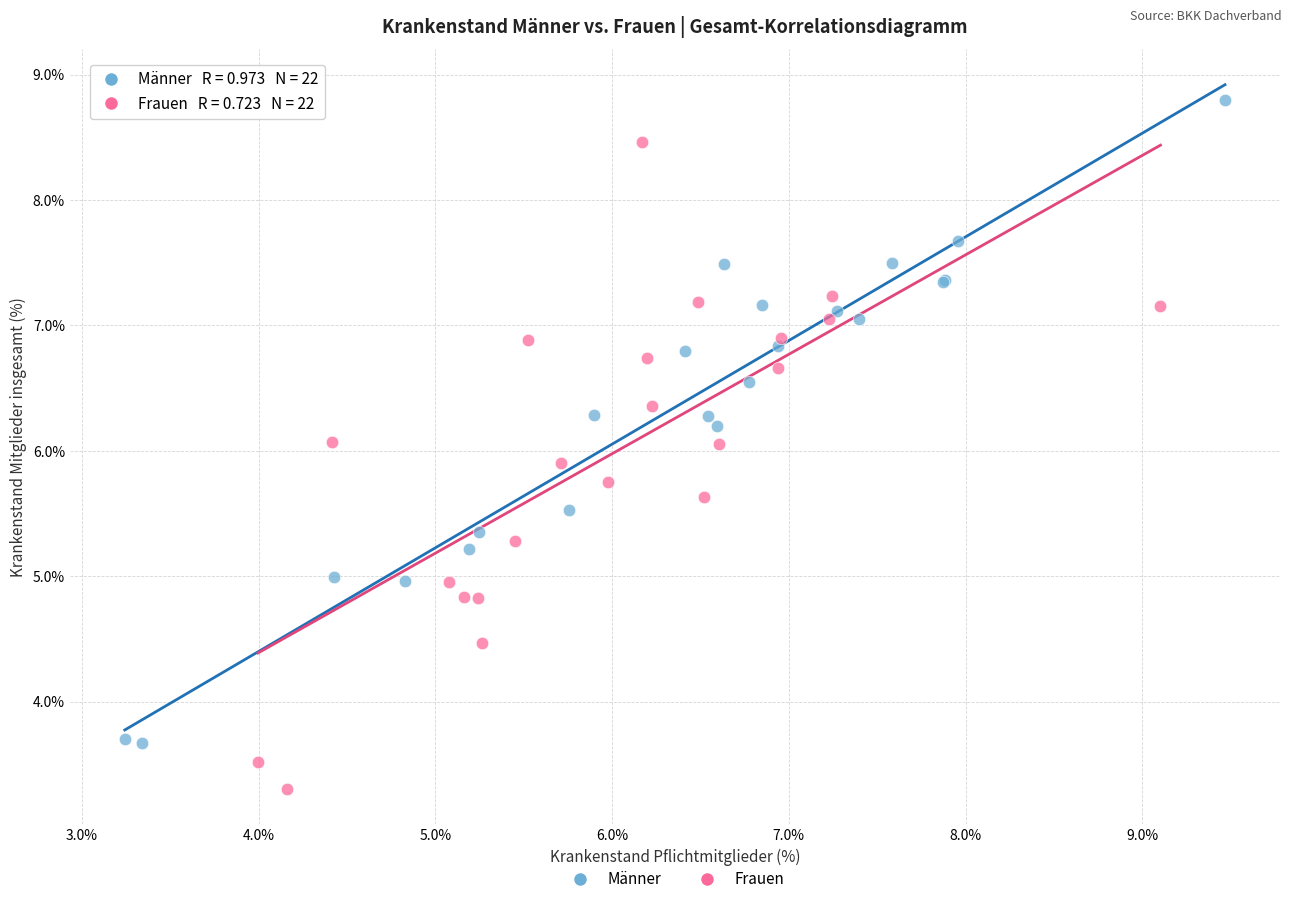

Which series reaches the maximum Y coordinate?

Männer